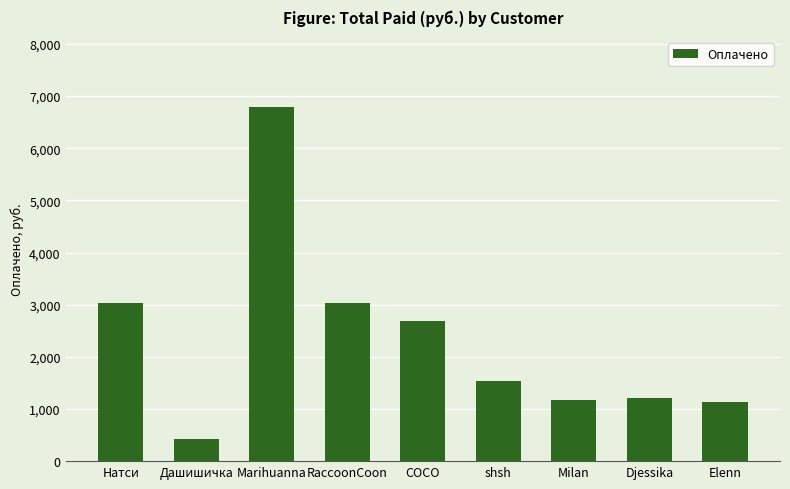

Approximately how many times larger is the value at Milan compared to Натси?

0.4